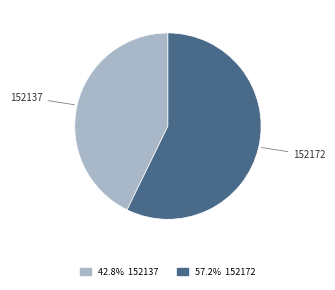

Do 152137 and 152172 together represent more than half of the pie?

Yes